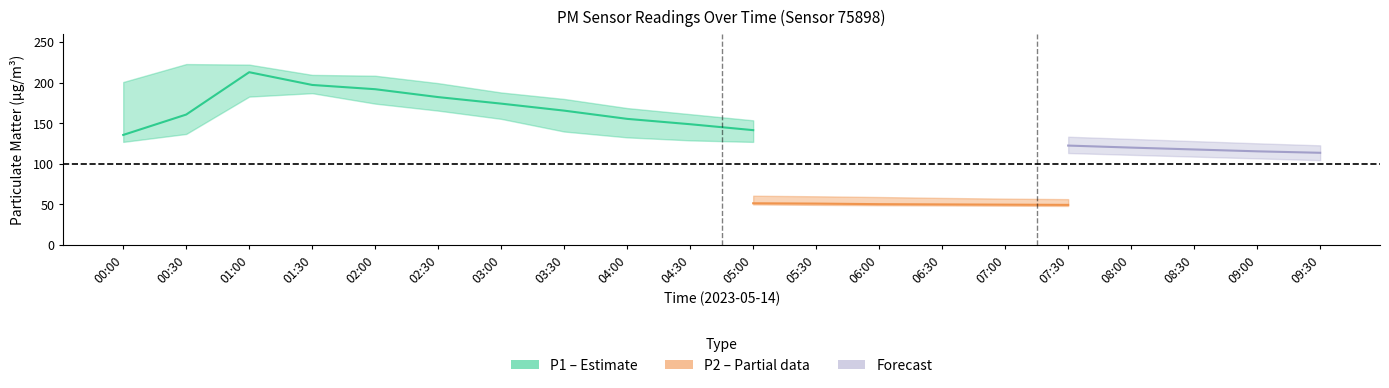

What is the smallest value displayed?

46.7